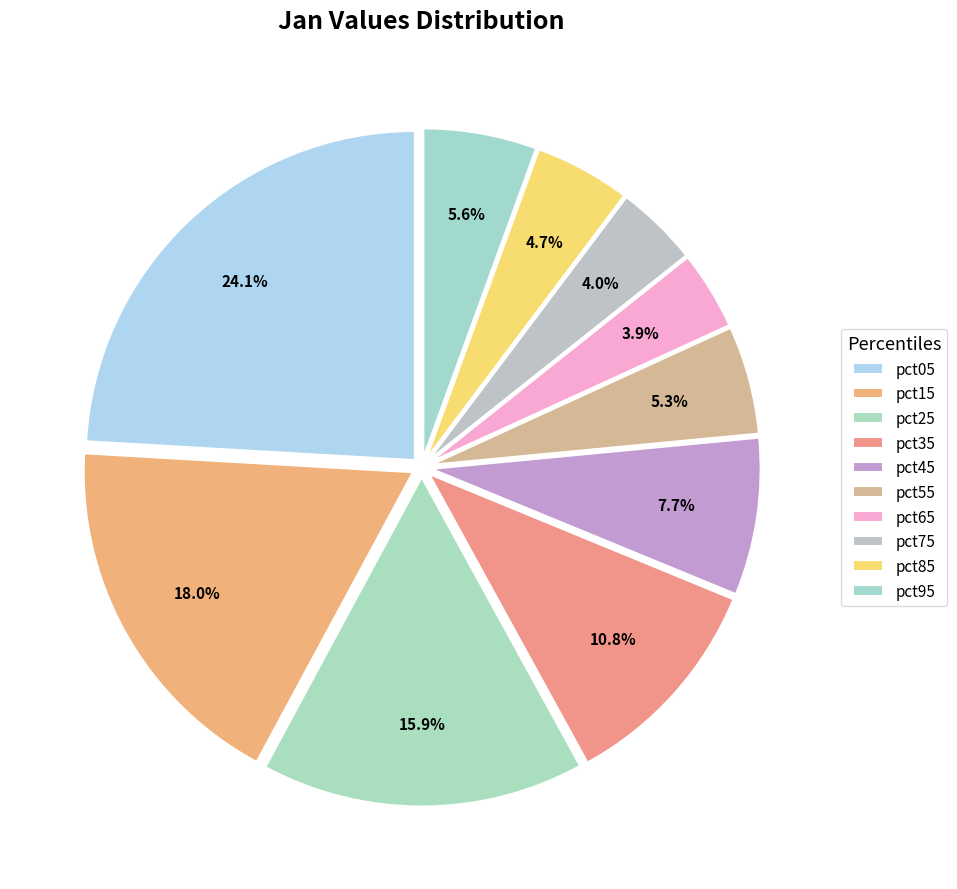

To the nearest percent, what is the difference between the largest and smallest slice percentages?

20%